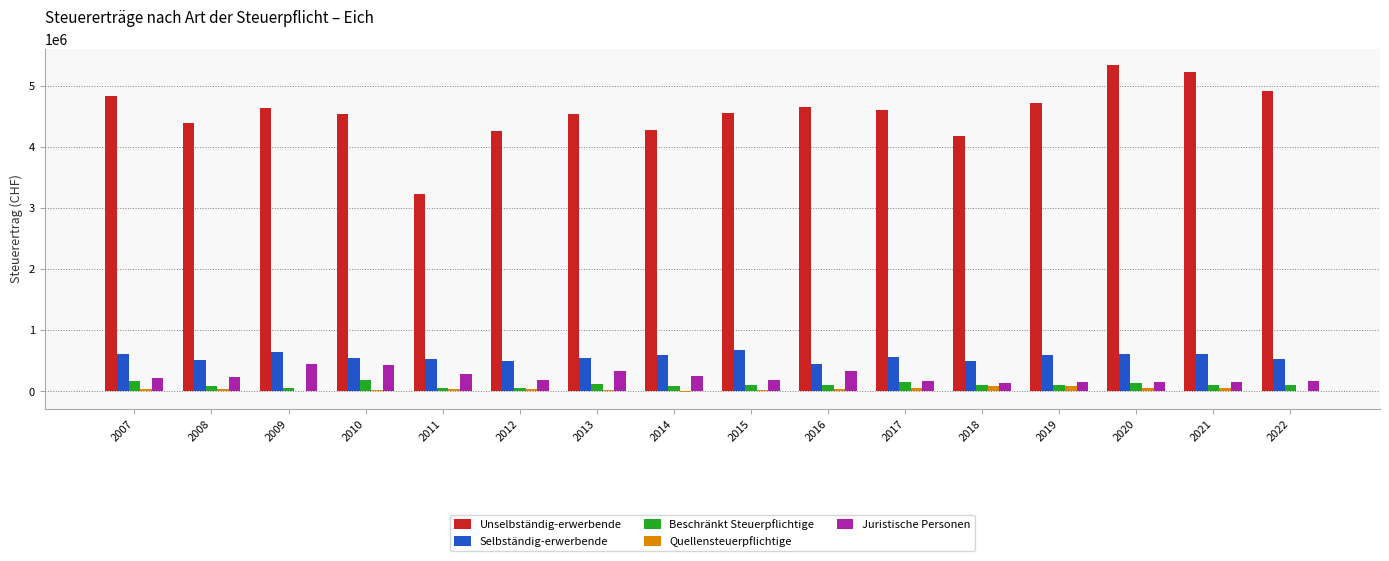

Are the bars grouped side by side (vs. stacked)?

Yes